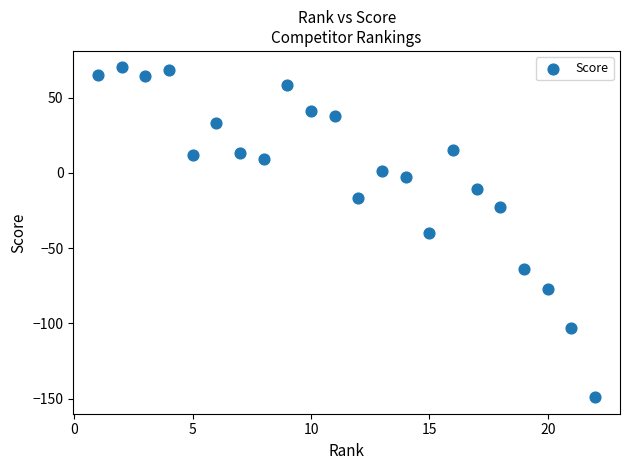

What is the range of Y values (max minus min)?

219